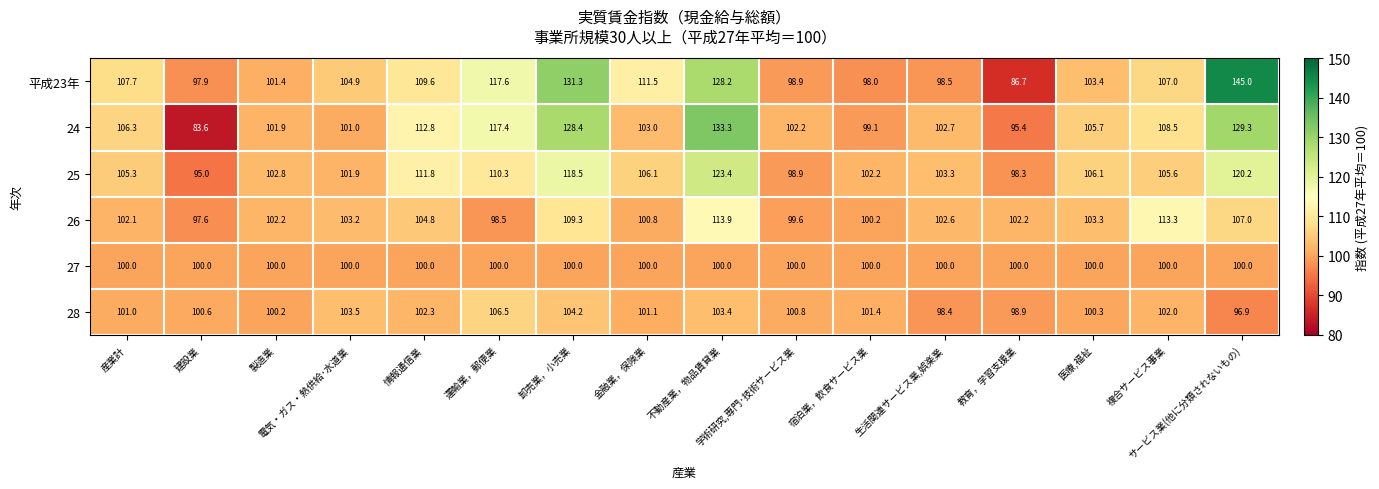

Between 生活関連サービス業,娯楽業 and 複合サービス事業, which series saw the biggest shift?

26